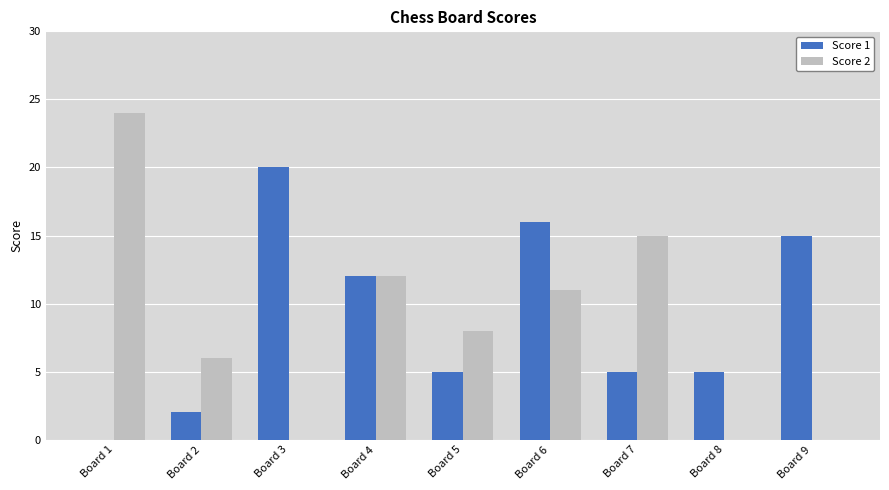

What is the average value of the Score 1 series?

9